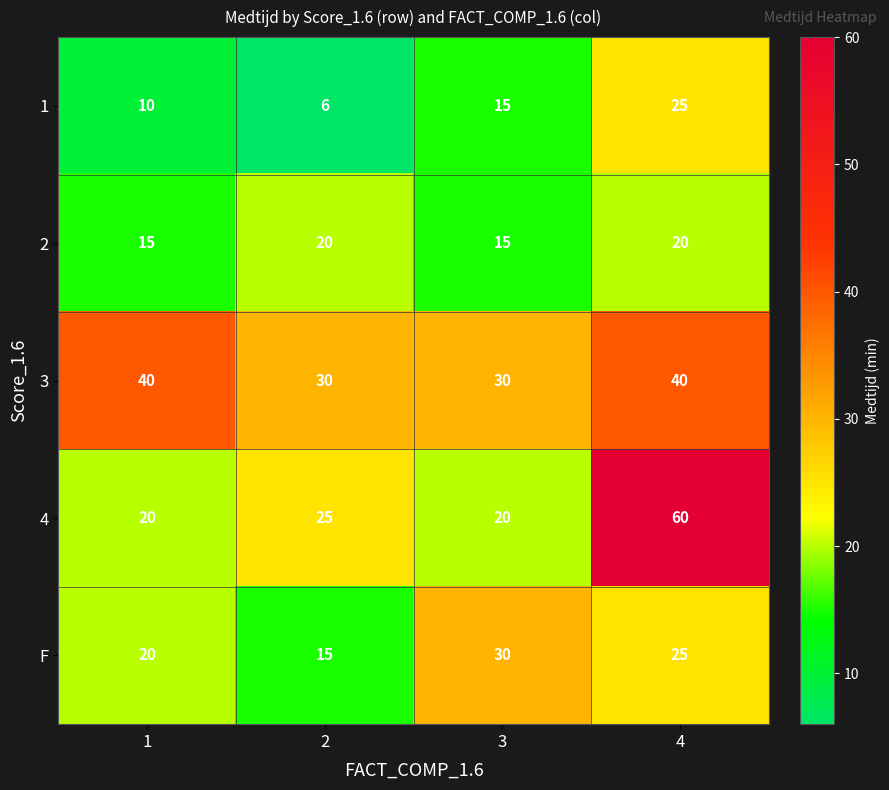

What is the spread (max minus min) of values at 2?

24